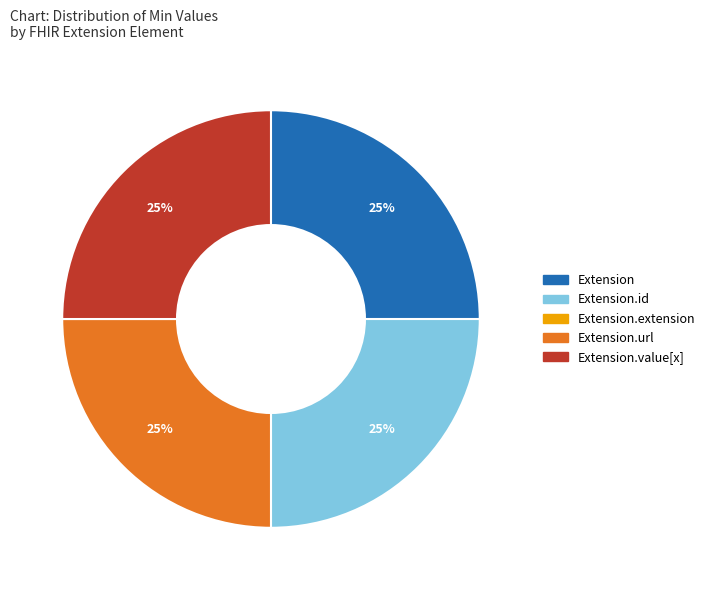

Does any single category account for the majority?

No